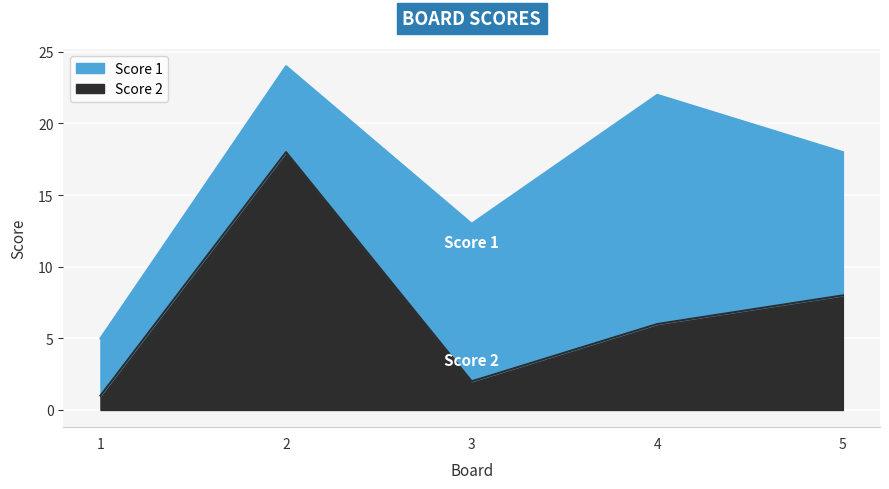

Which category has the highest value across all series?

2